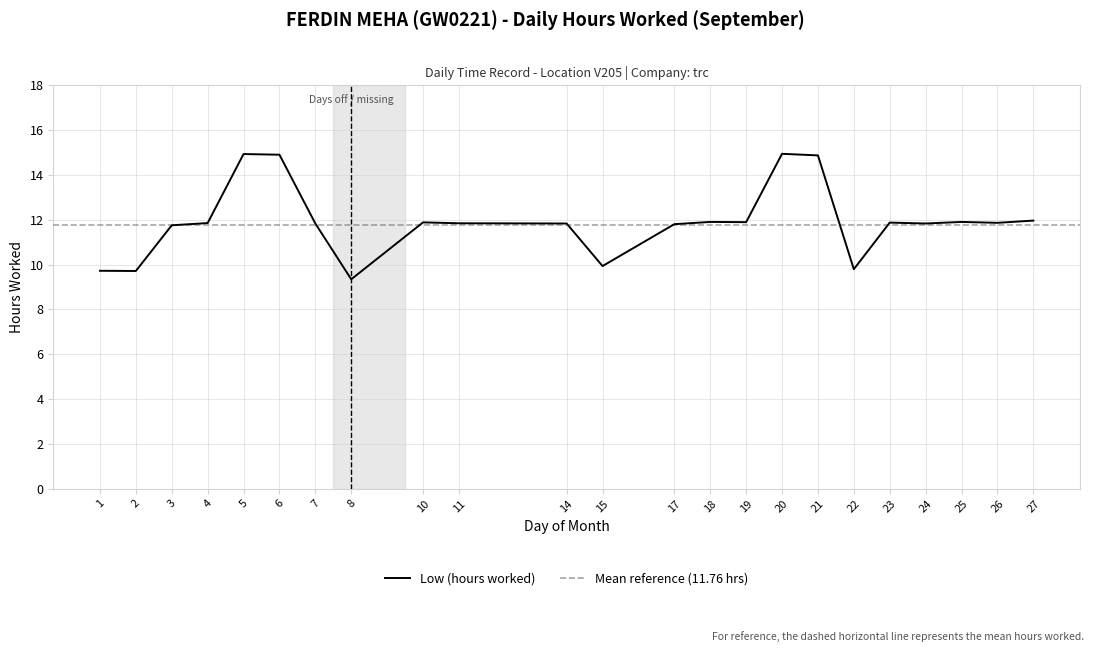

List the labels in order of value, smallest first.

8, 2, 1, 22, 15, 3, 17, 7, 14, 24, 11, 4, 26, 23, 10, 19, 18, 25, 27, 21, 6, 5, 20